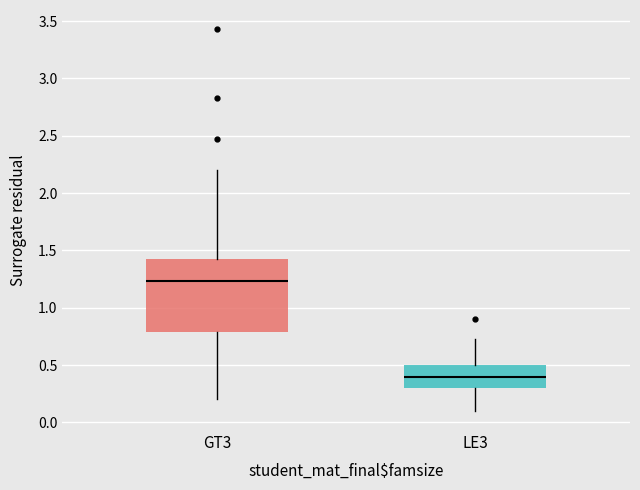

Which box is the tallest, from its lower edge to its upper edge?

GT3